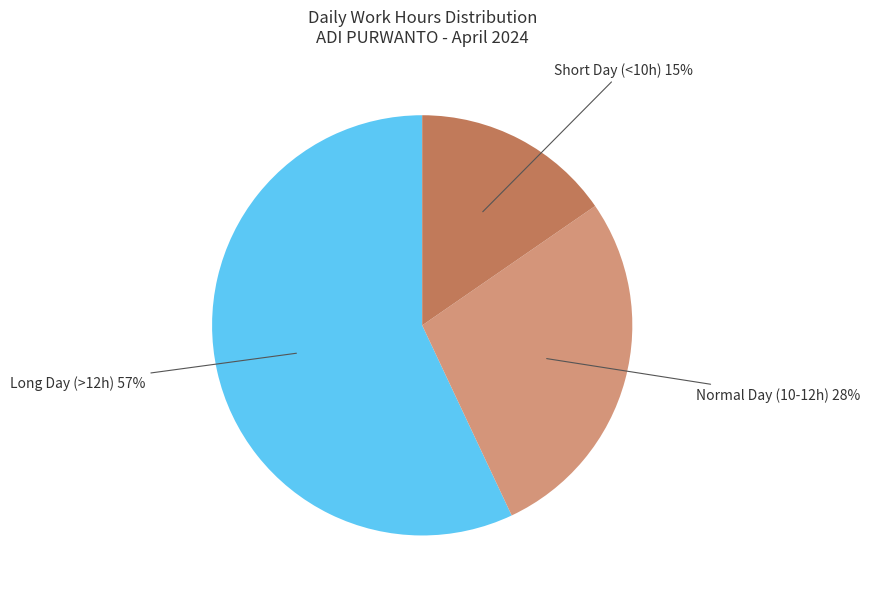

To the nearest percent, what is the difference between the largest and smallest slice percentages?

42%